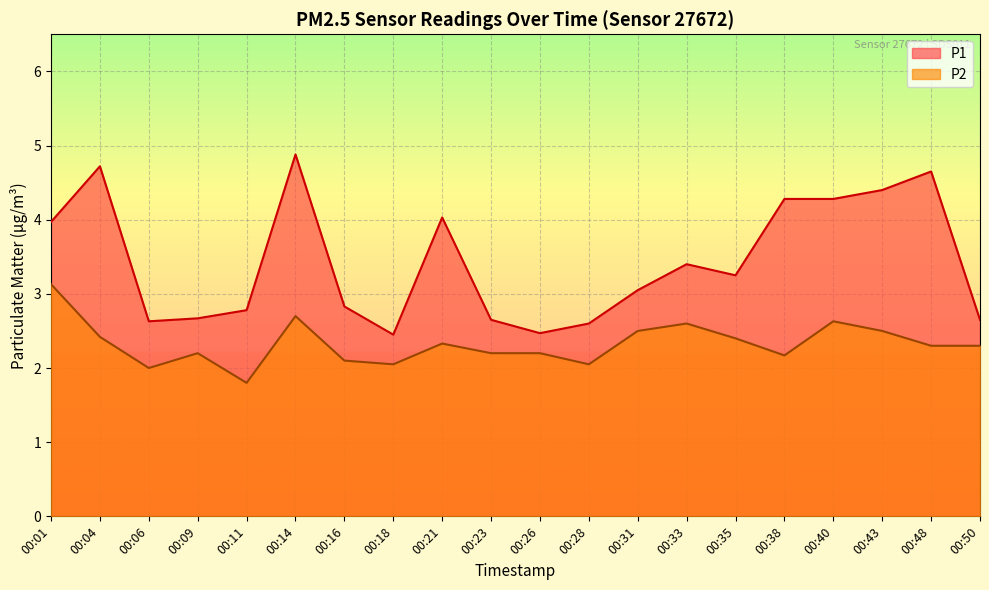

Which series has the largest total across all categories?

P1